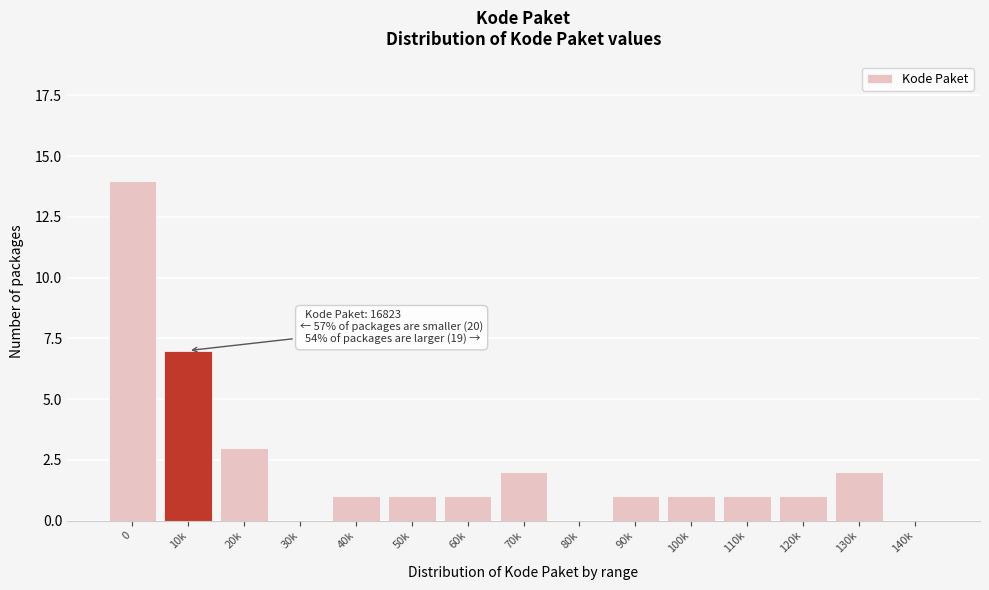

Reading left to right, transcribe all the data shown in this chart.

0=14	10k=7	20k=3	30k=0	40k=1	50k=1	60k=1	70k=2	80k=0	90k=1	100k=1	110k=1	120k=1	130k=2	140k=0